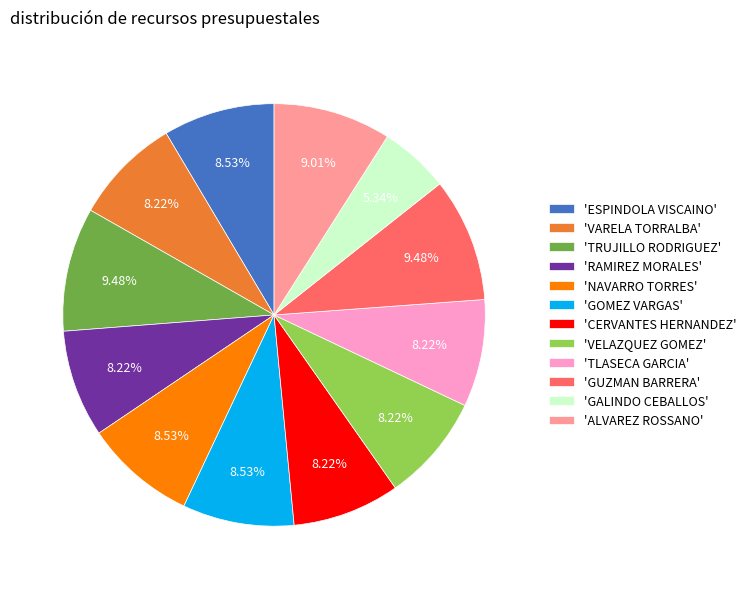

Approximately how many times larger is the value at 'VARELA TORRALBA' compared to 'GUZMAN BARRERA'?

0.9